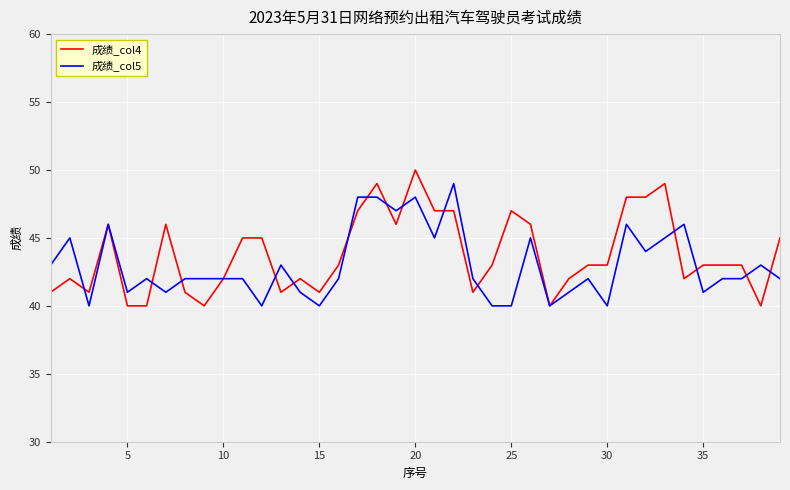

What is the lowest value of the 成绩_col5 series?

40